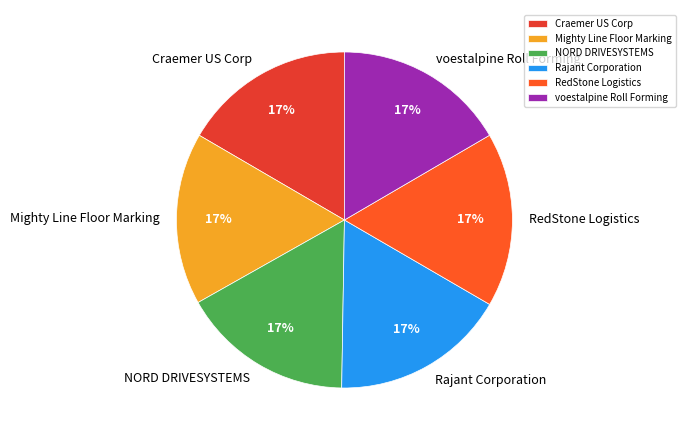

Do voestalpine Roll Forming and Mighty Line Floor Marking together represent more than half of the pie?

No